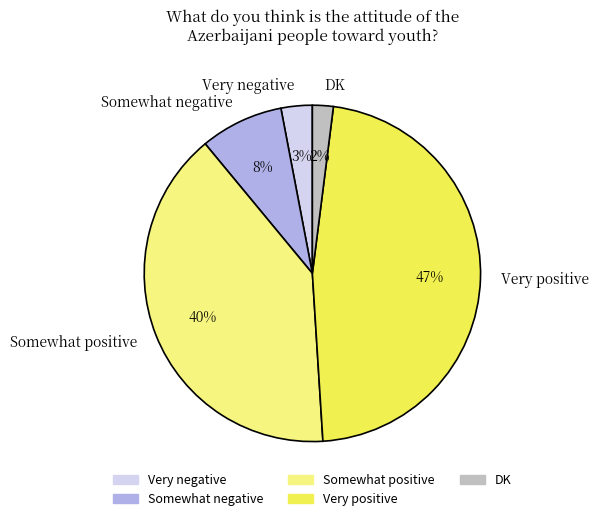

Which category has the smallest portion of the pie?

DK